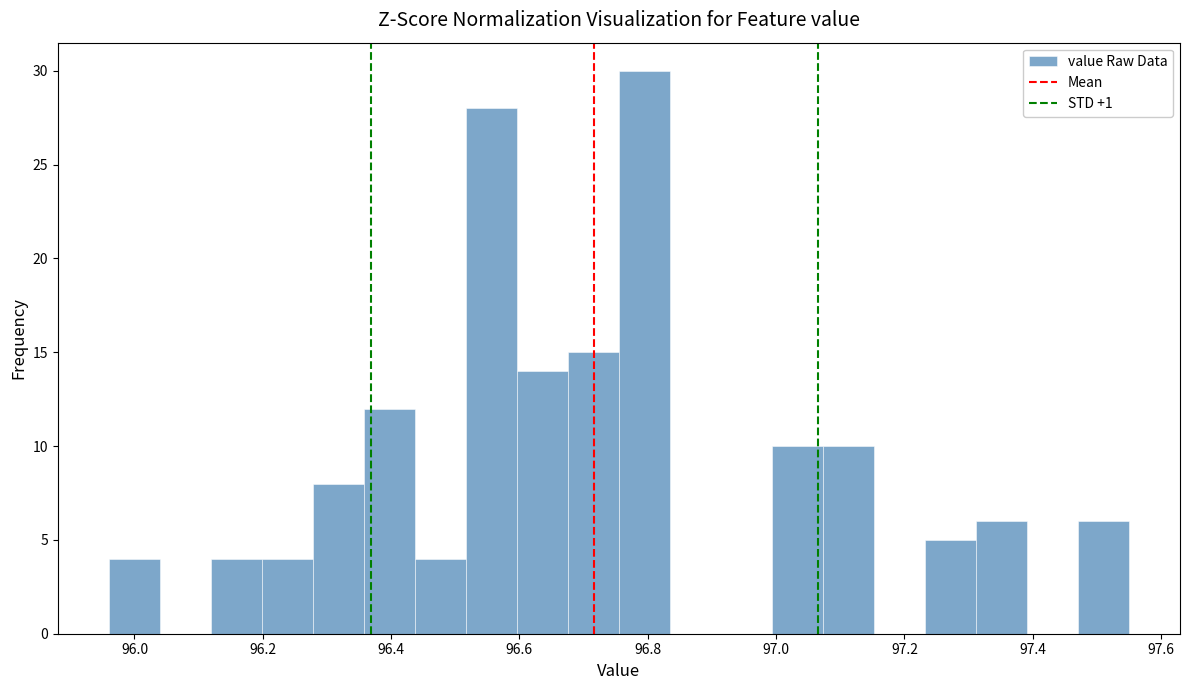

Read against the x-axis, roughly where is the centre of the tallest bar?

96.80